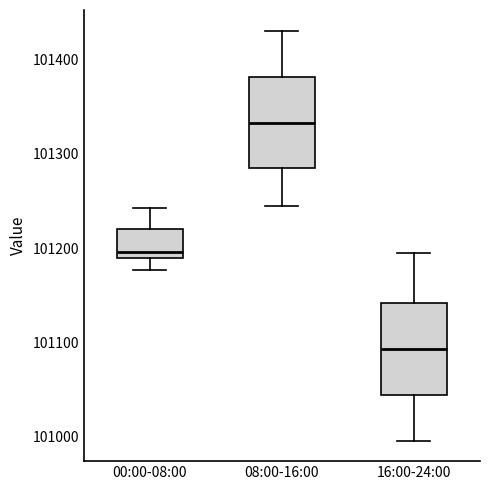

Where does the upper whisker of the box for 16:00-24:00 end on the y-axis? The values are not printed on the chart, so give them approximately, as read against the axis.

101200